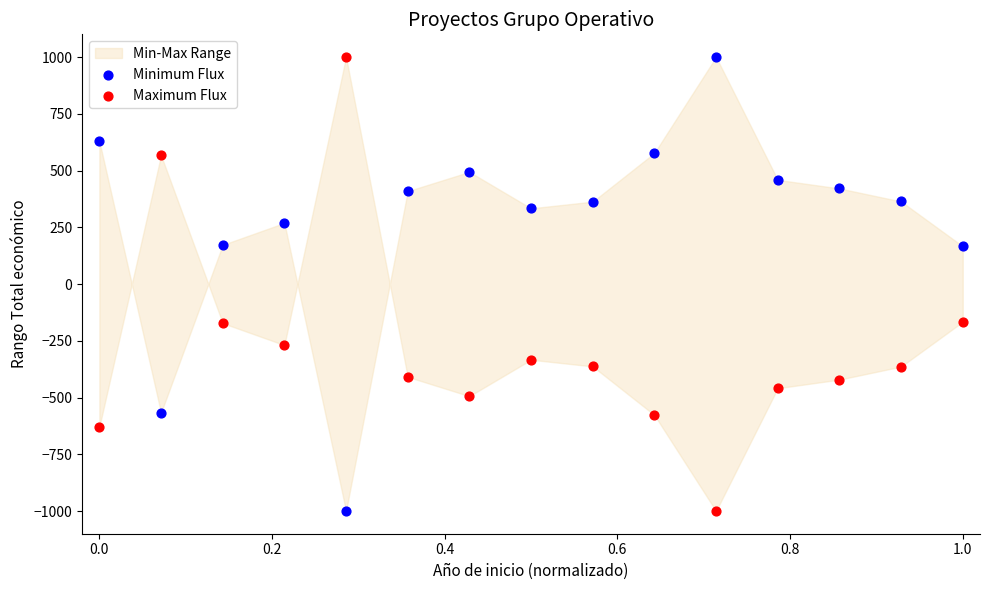

Across all data points, what is the range of X values (max minus min)?

1.0